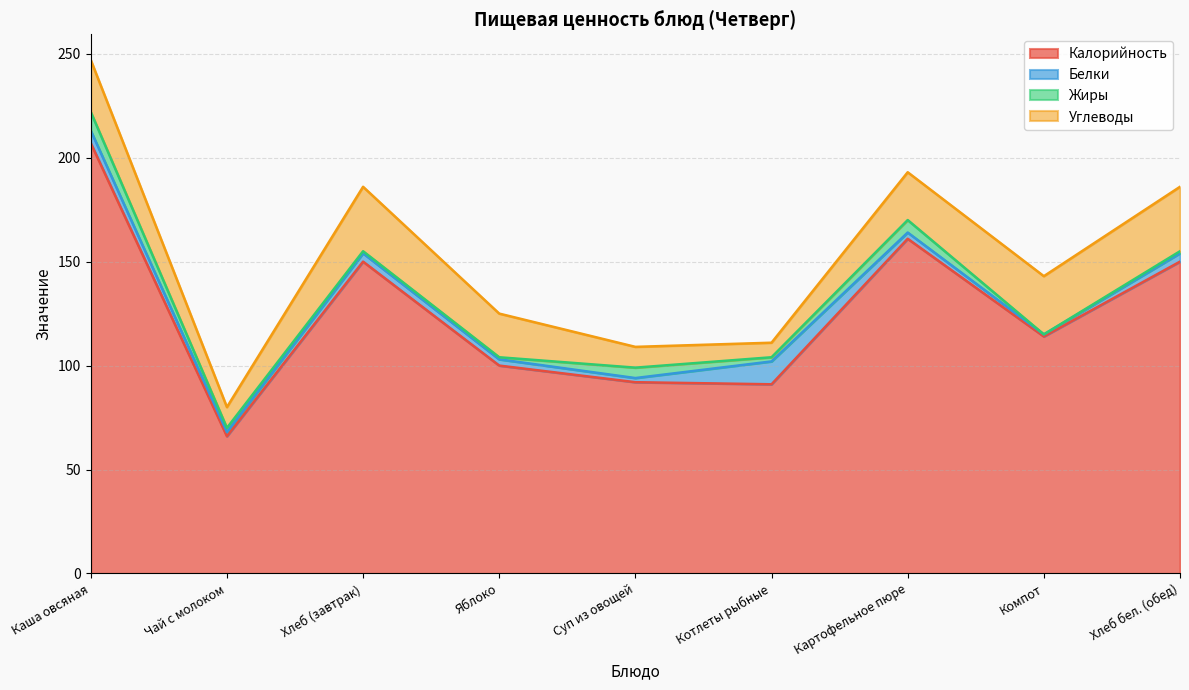

Does the chart have visible grid lines?

Yes